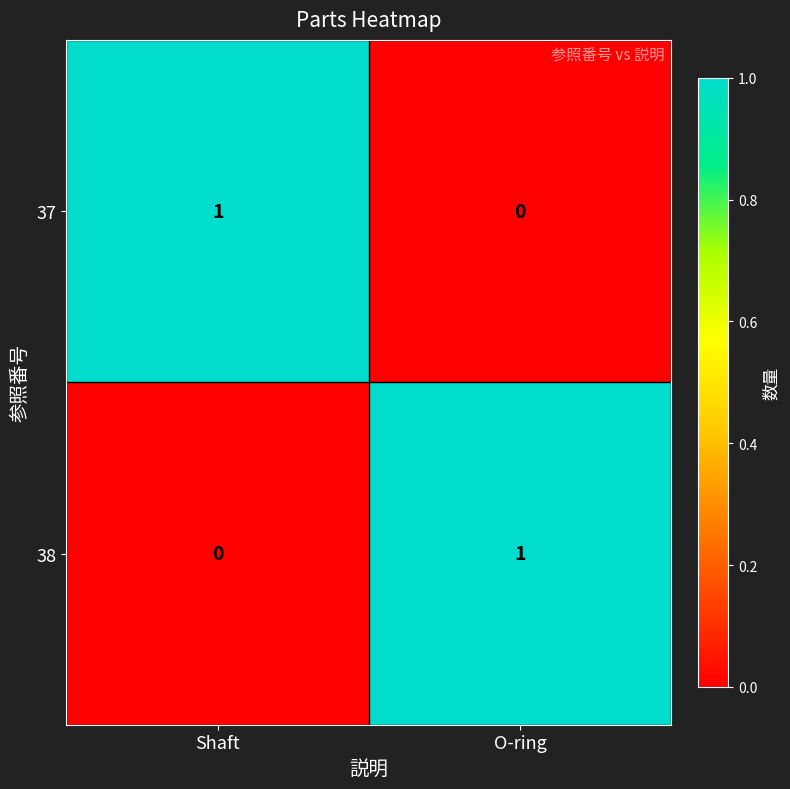

The value of 37 at Shaft is 0. True or false?

False